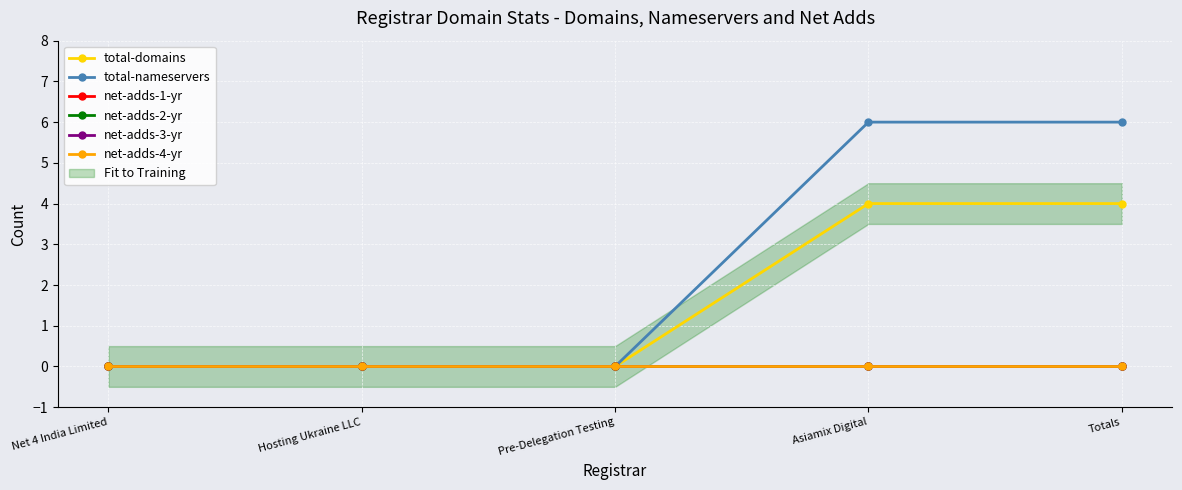

What are all the series names shown in the legend?

total-domains, total-nameservers, net-adds-1-yr, net-adds-2-yr, net-adds-3-yr, net-adds-4-yr